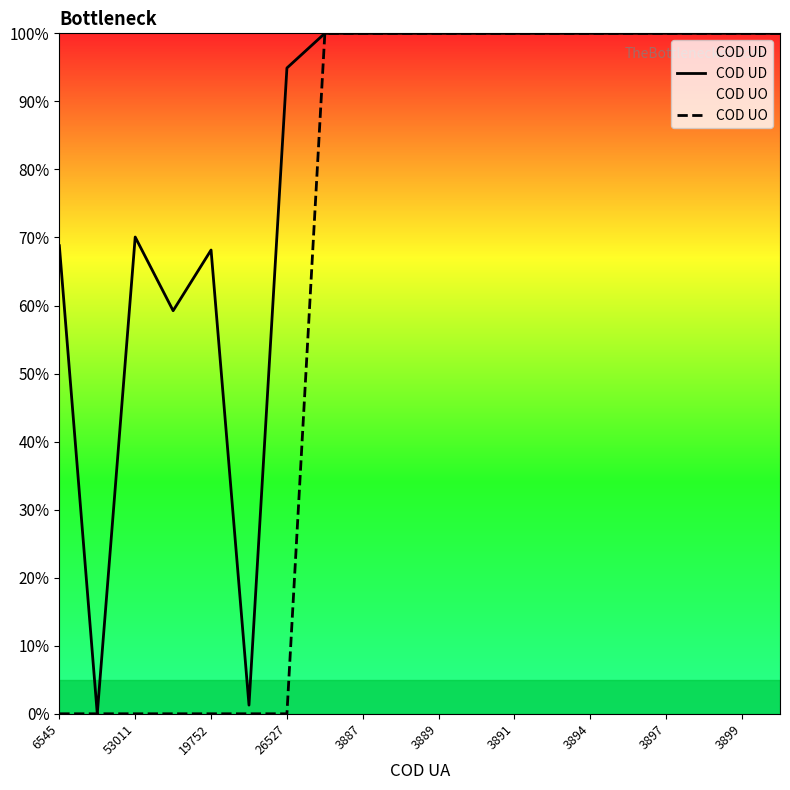

List the series in order of their overall mean, highest first.

COD UD, COD UO